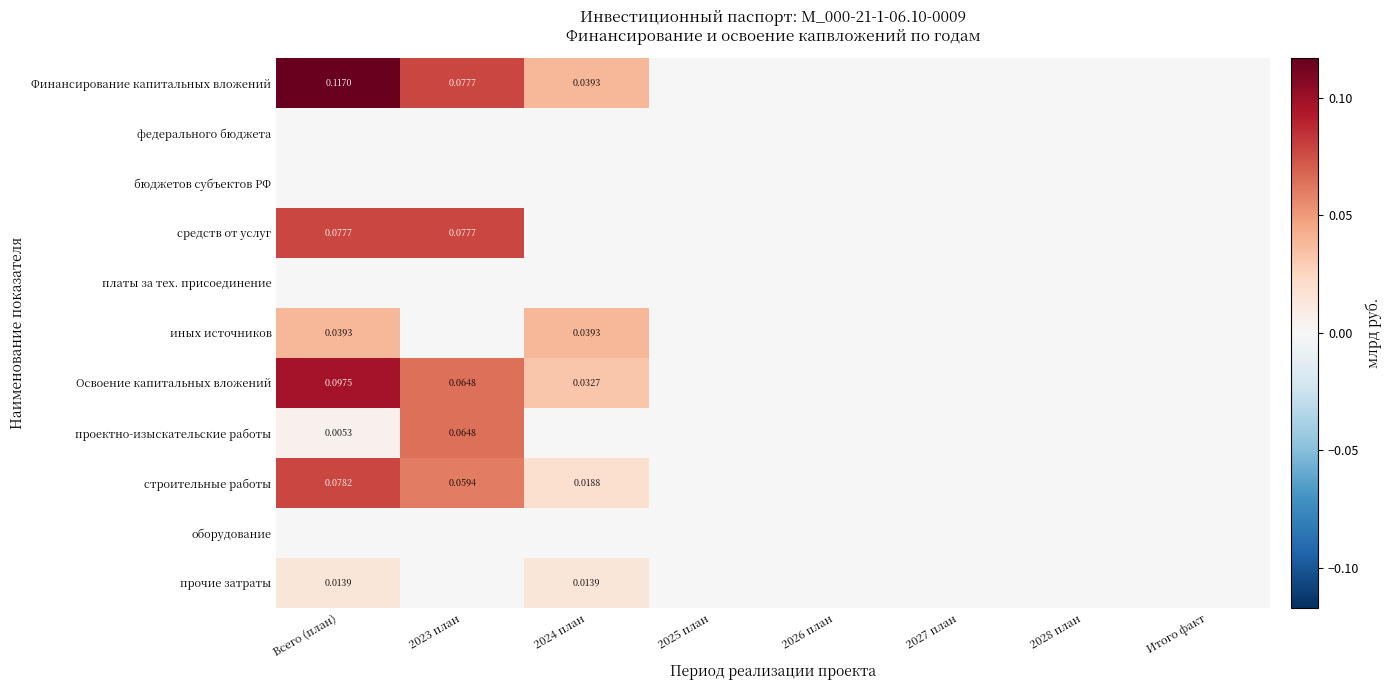

Is the value of проектно-изыскательские работы at Всего (план) greater than the value of строительные работы at Всего (план)?

No